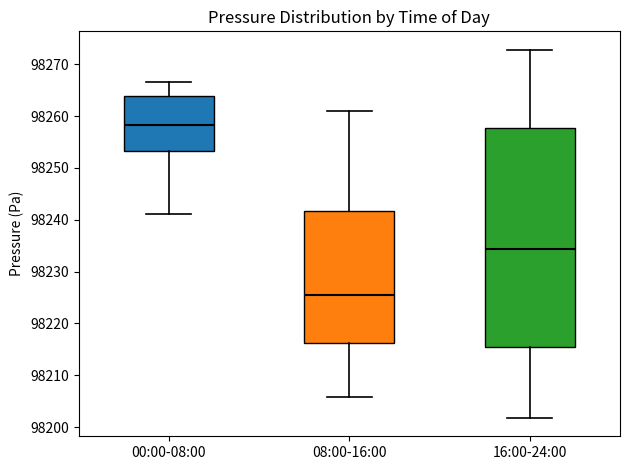

Which box's median line is the highest?

00:00-08:00